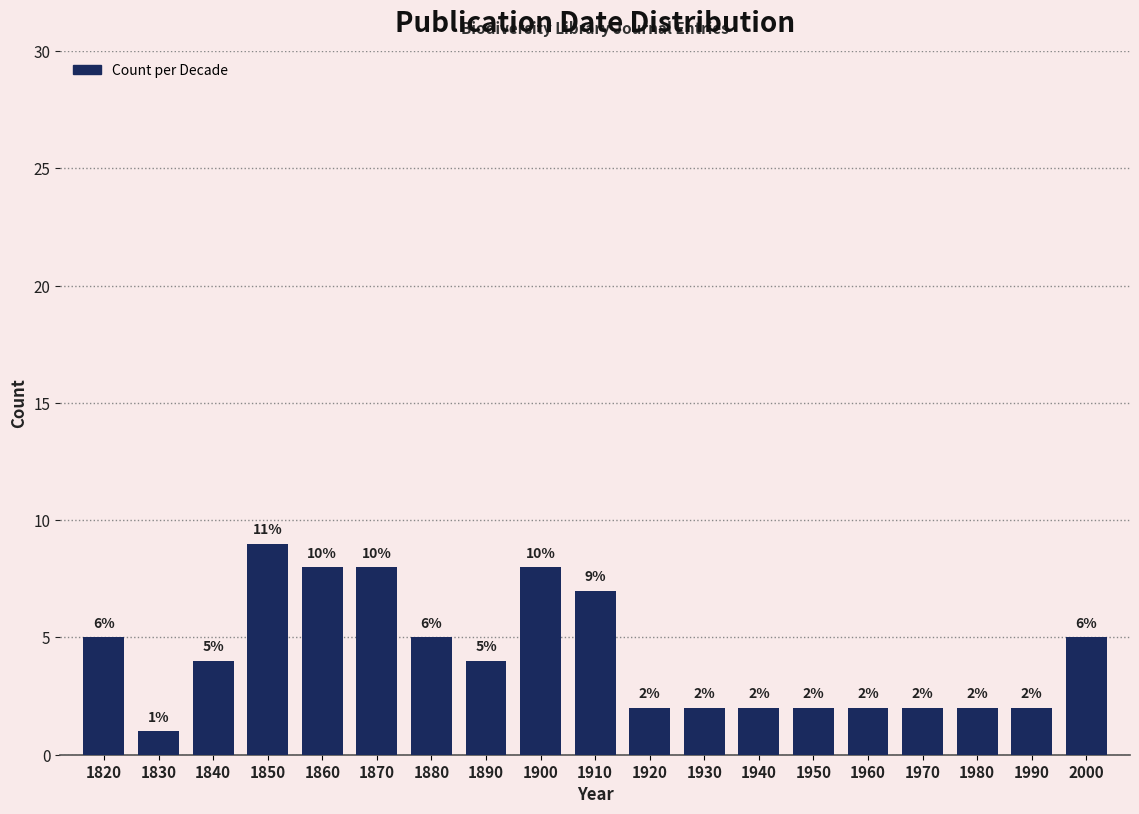

Reading left to right, transcribe all the data shown in this chart.

1820=5	1830=1	1840=4	1850=9	1860=8	1870=8	1880=5	1890=4	1900=8	1910=7	1920=2	1930=2	1940=2	1950=2	1960=2	1970=2	1980=2	1990=2	2000=5